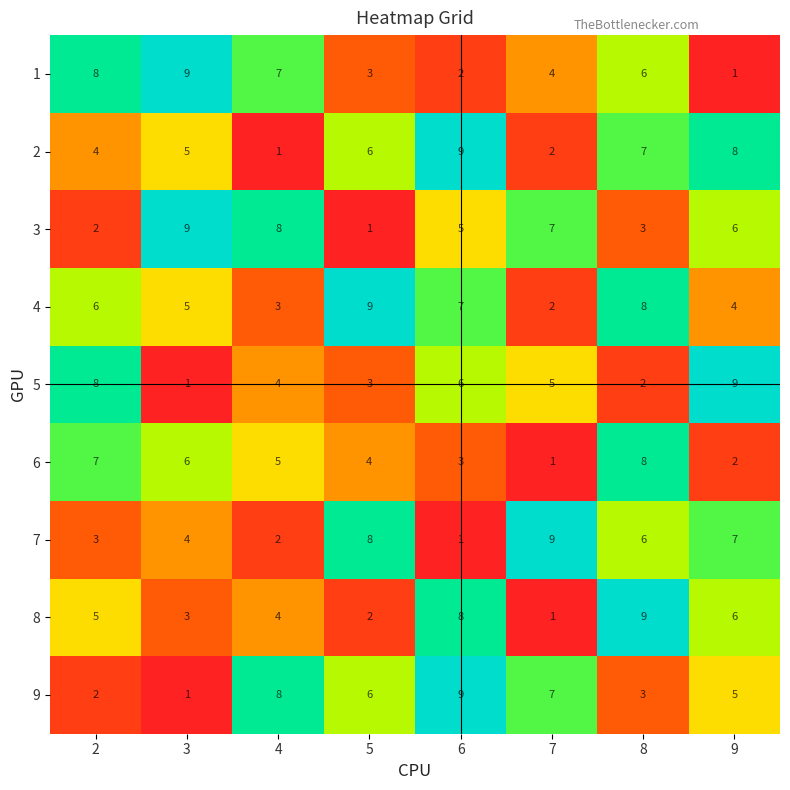

What is the difference between the 8 values at 2 and 5?

3